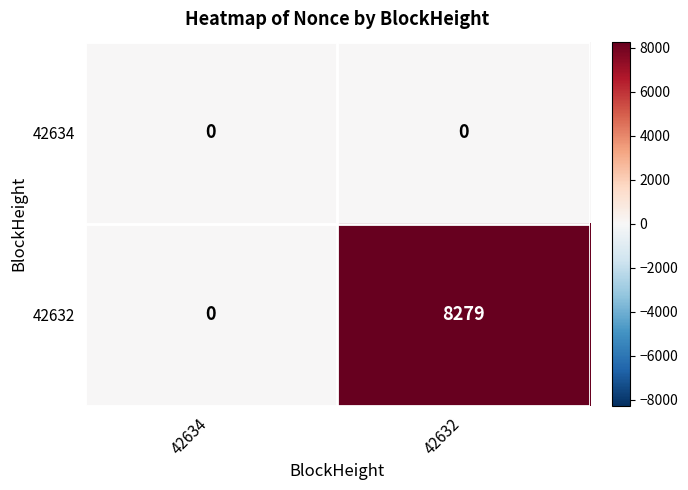

Rank the series by their maximum value, from lowest to highest.

42634, 42632